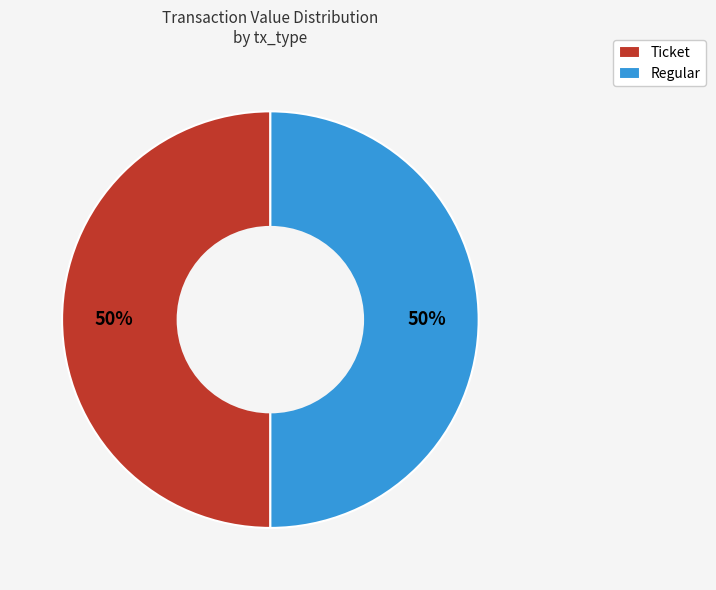

Is it true that Regular is 45% of the pie?

False